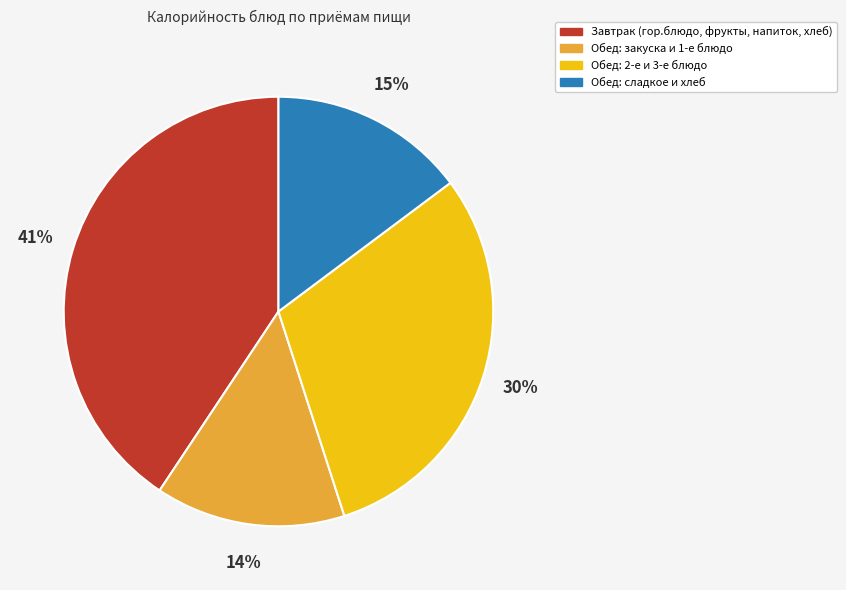

To the nearest percent, what is the average slice percentage?

25%